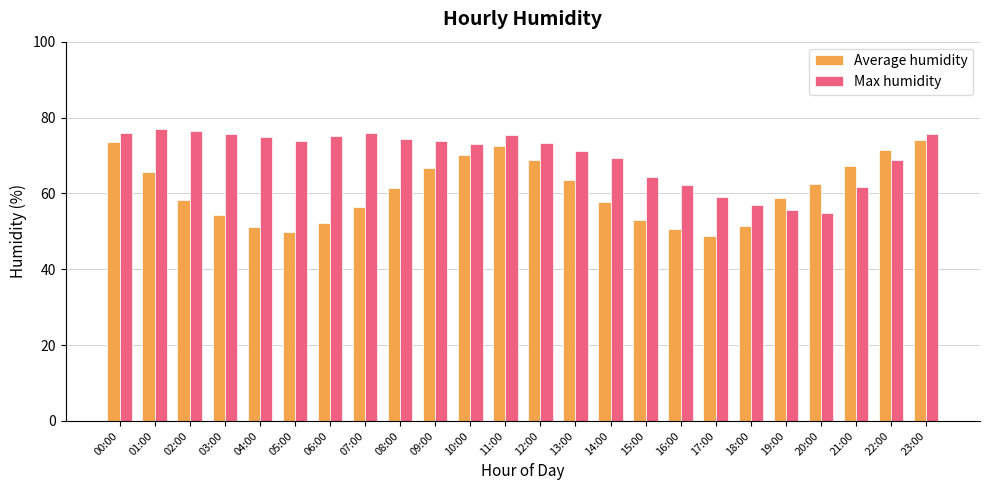

What is the sum of the Average humidity values at 21:00 and 02:00?

125.5